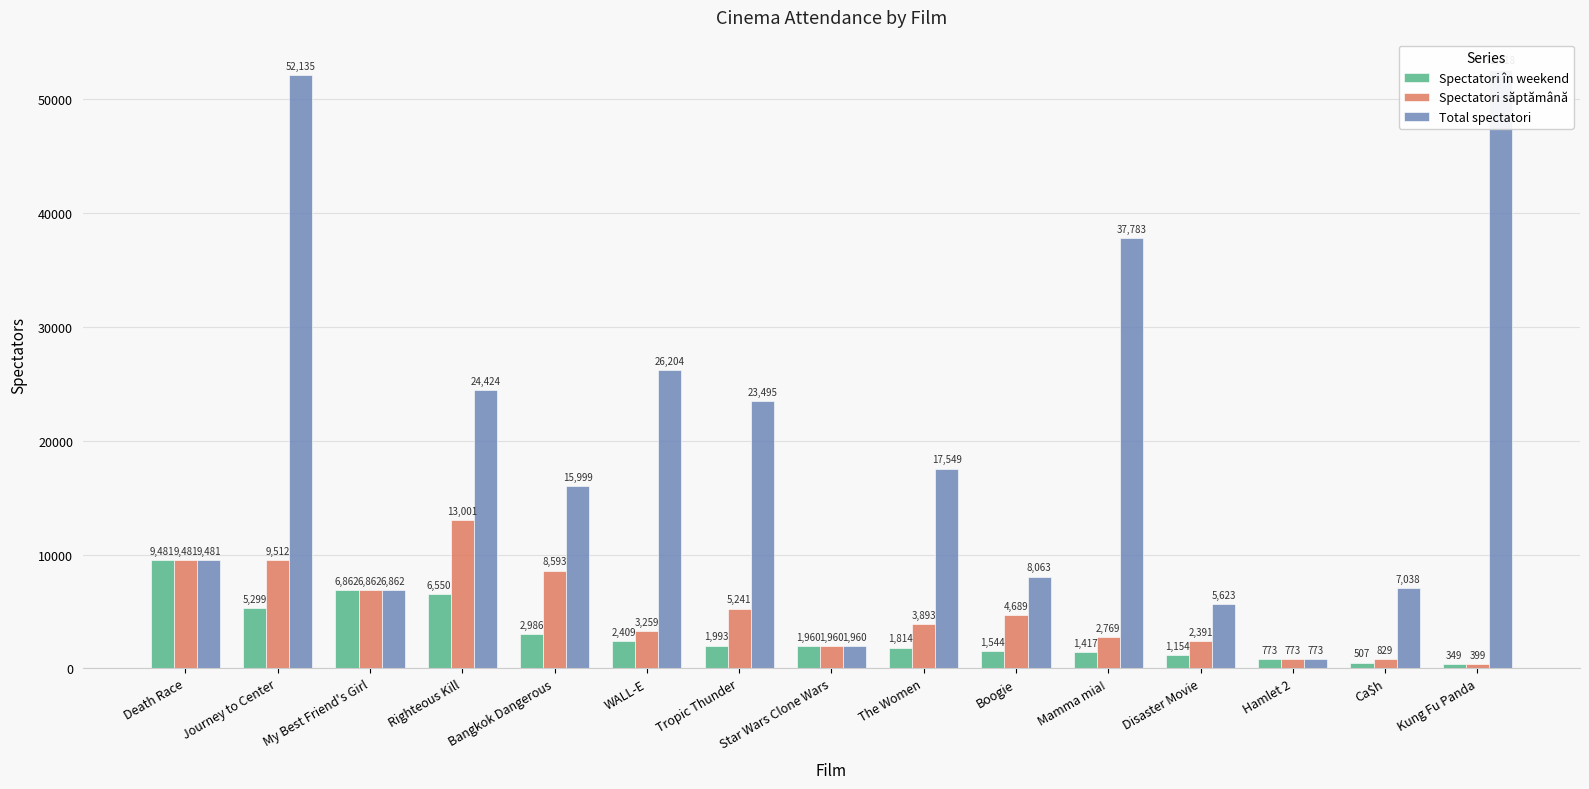

What is the average value of the Spectatori în weekend series?

3007